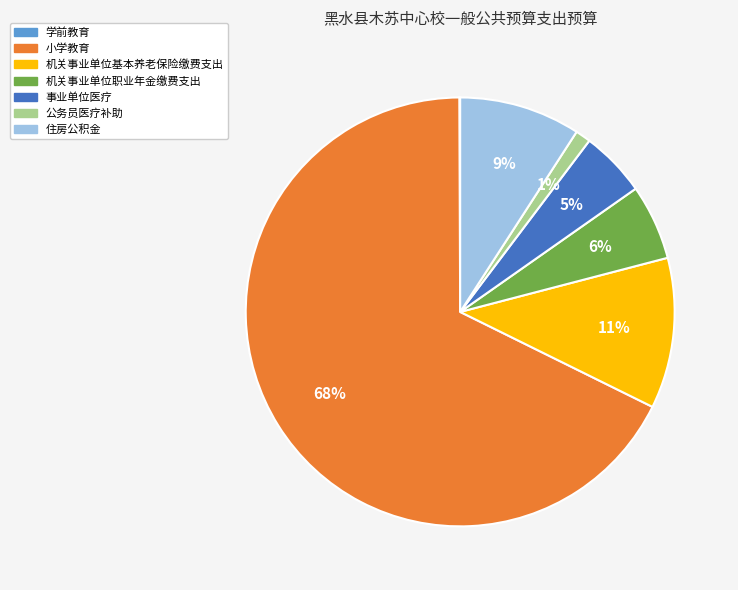

What is the majority slice?

小学教育